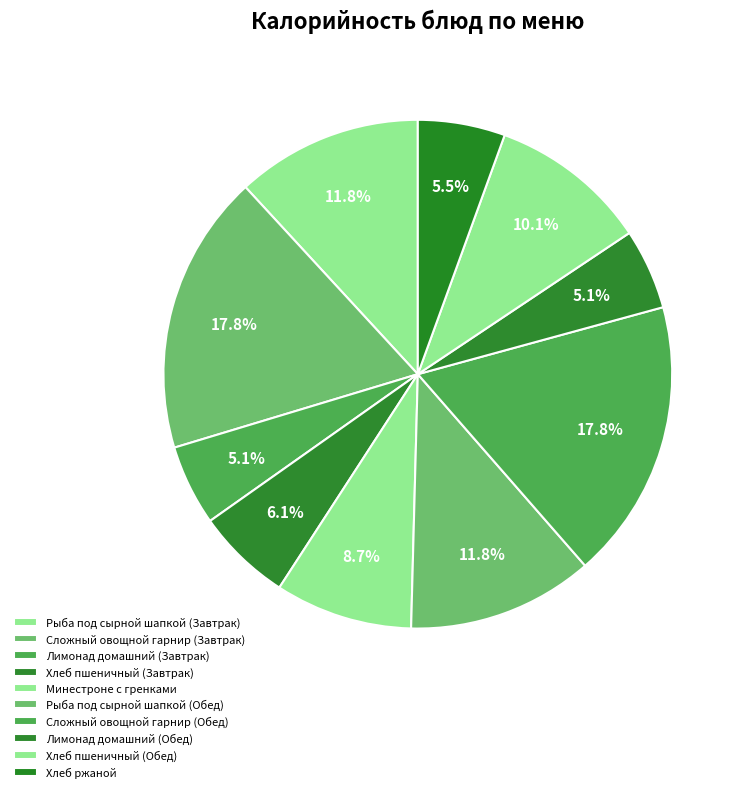

How many slices are in this pie chart?

10